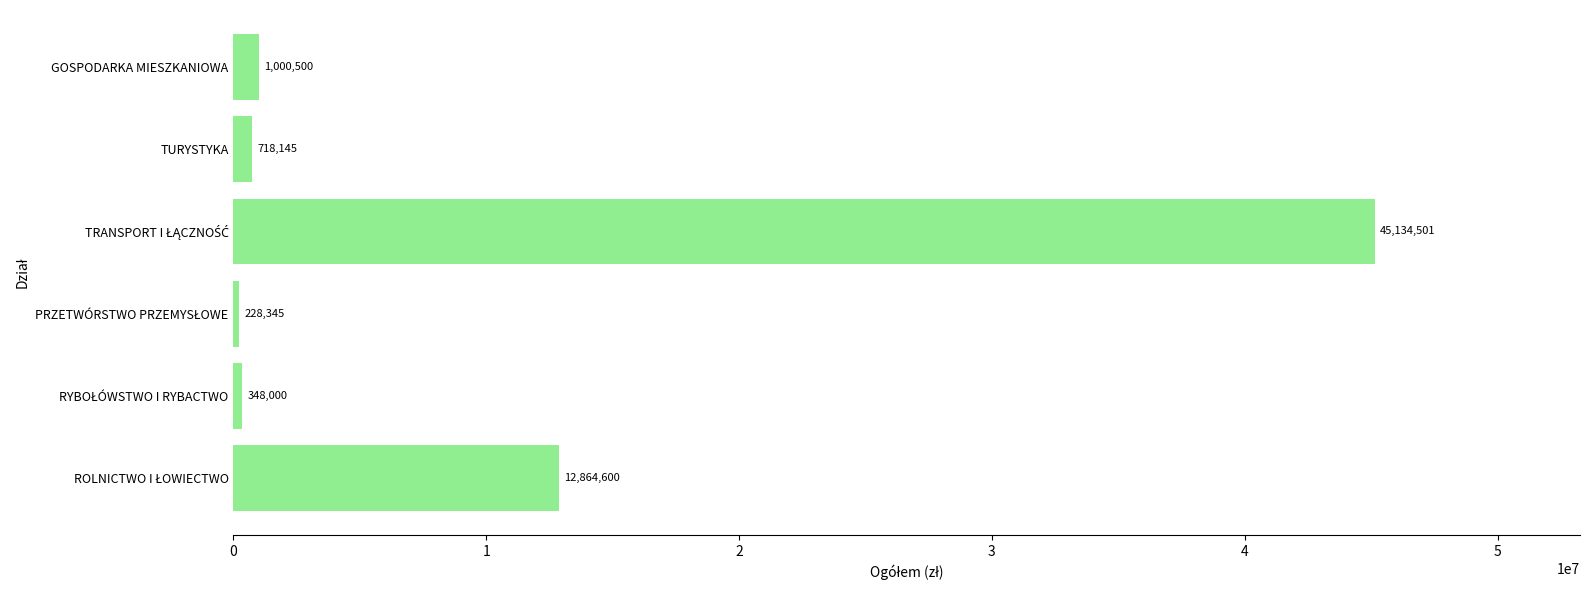

What is the smallest value displayed?

228345